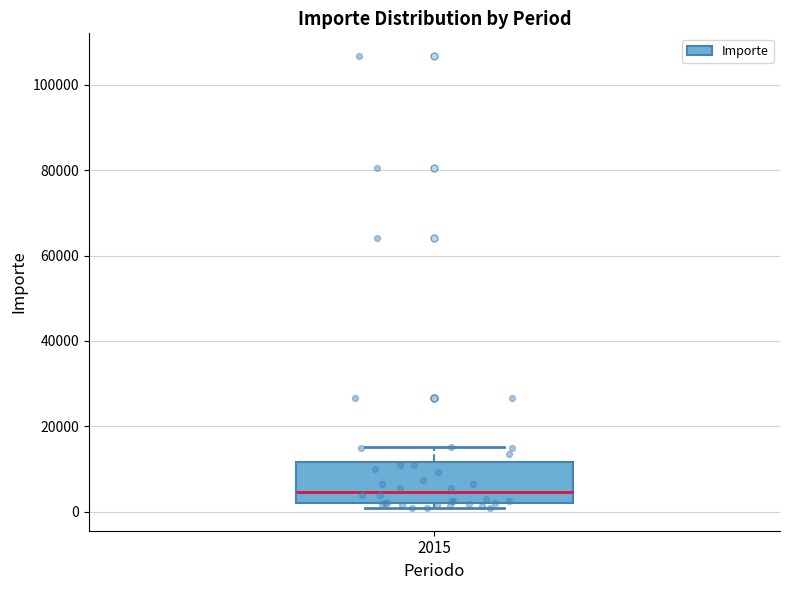

Read this box plot against the y-axis: the position of the median line, the range covered by the box, and the ends of both whiskers. The values are not printed on the chart, so give them approximately, as read against the axis.

median 4000, box 2000 to 12000, whiskers 0 to 16000